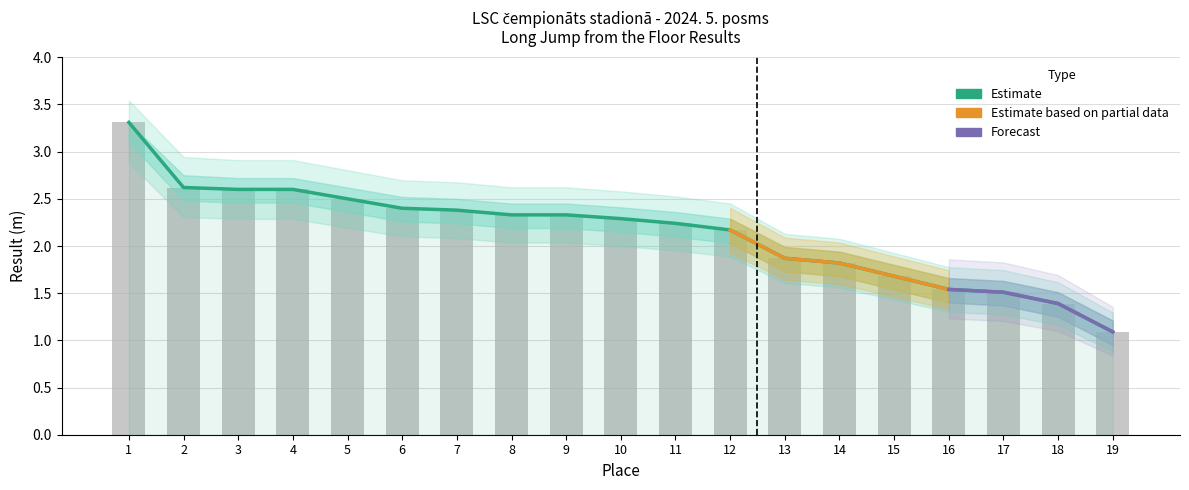

Which label corresponds to the smallest value in the chart?

19